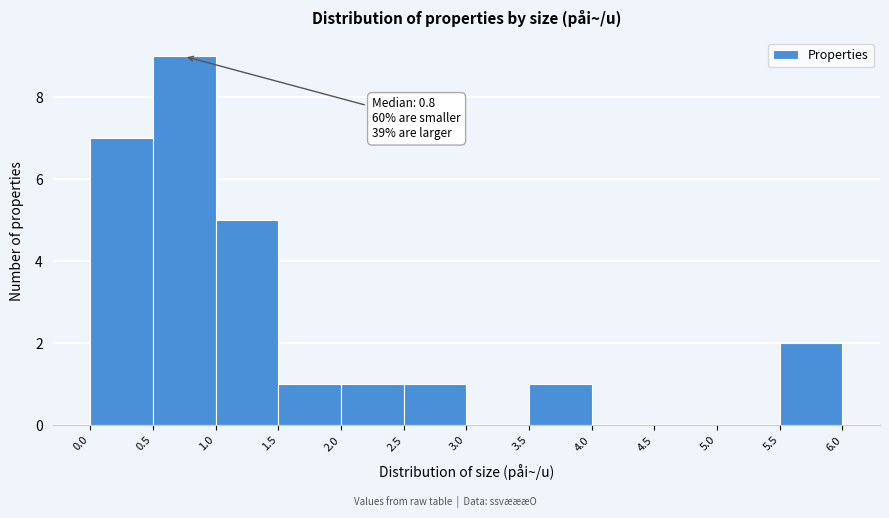

Which range on the x-axis has the tallest bar?

0.5 to 1.0